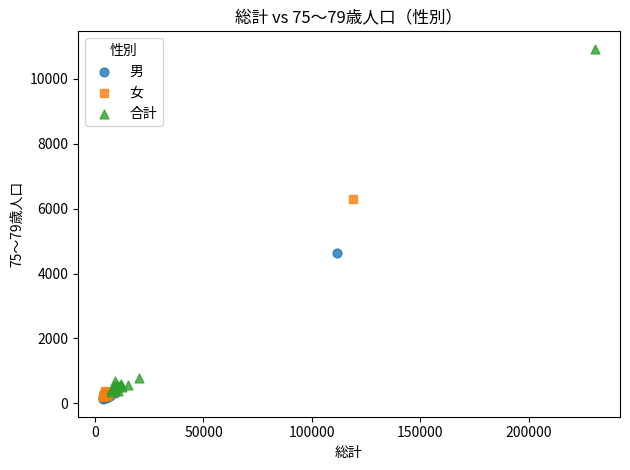

Which series reaches the maximum Y coordinate?

合計